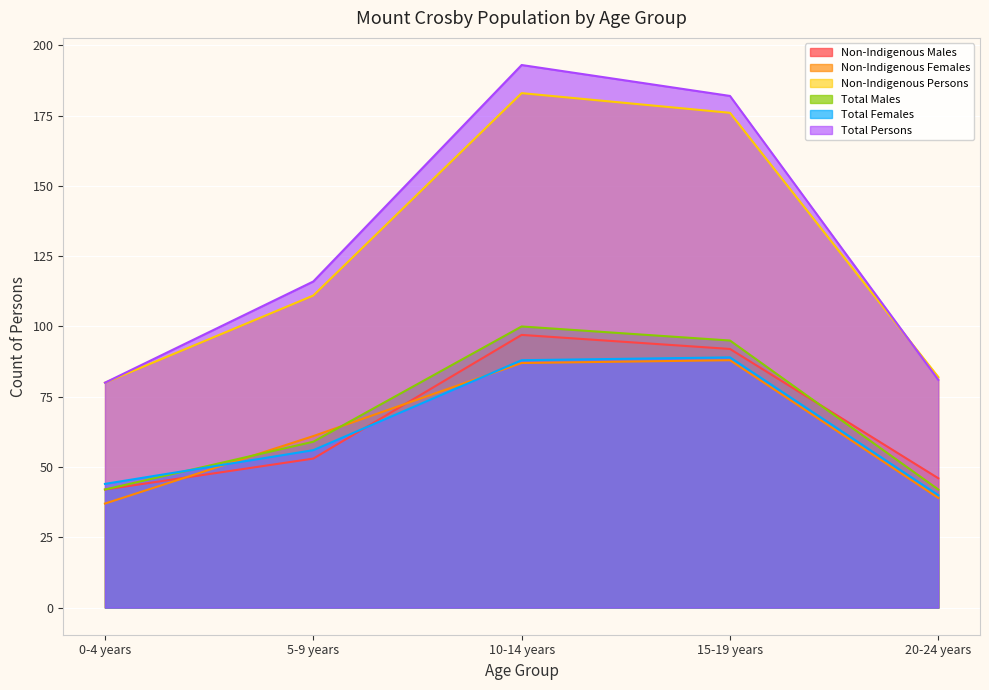

What are all the series names shown in the legend?

Non-Indigenous Males, Non-Indigenous Females, Non-Indigenous Persons, Total Males, Total Females, Total Persons